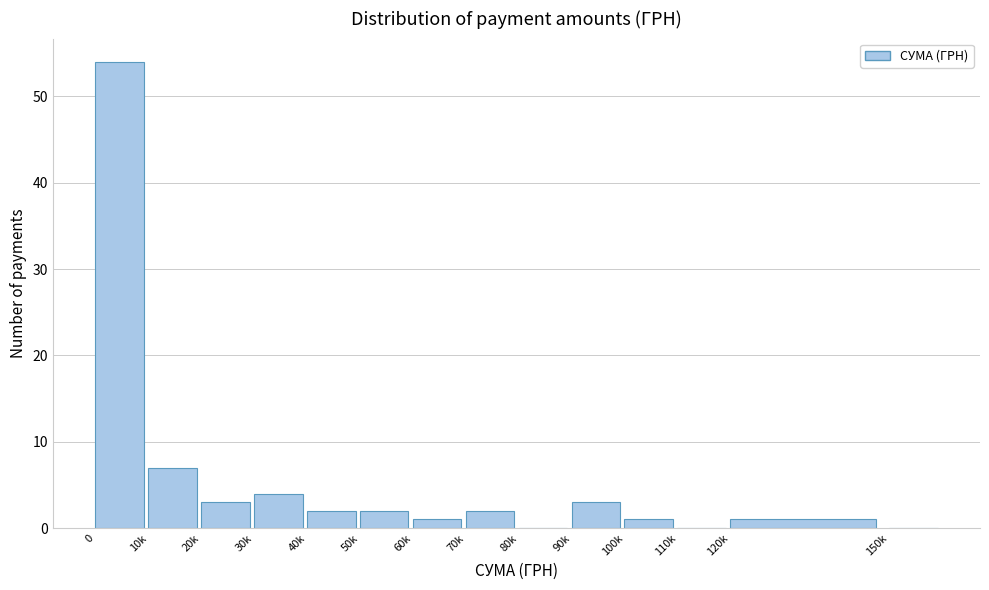

Reading left to right, list all the values displayed in this chart.

0=54	10k=7	20k=3	30k=4	40k=2	50k=2	60k=1	70k=2	80k=0	90k=3	100k=1	110k=0	120k=1	150k=0